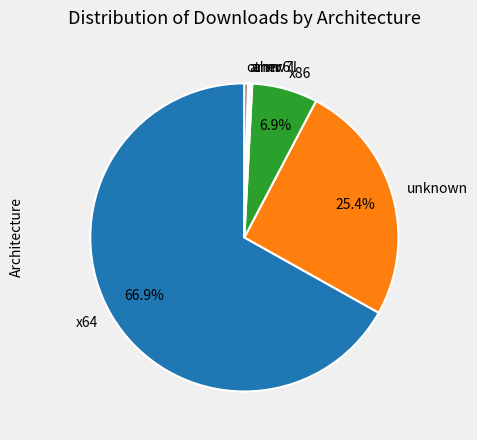

Do unknown and x64 together represent more than half of the pie?

Yes